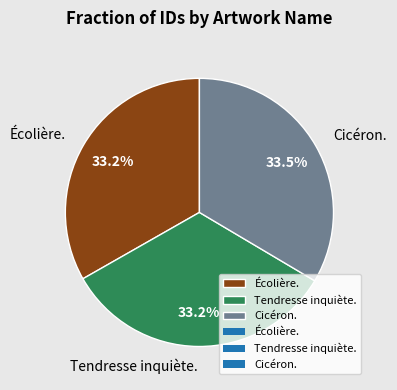

The Cicéron. slice represents 40% of the pie. True or false?

False